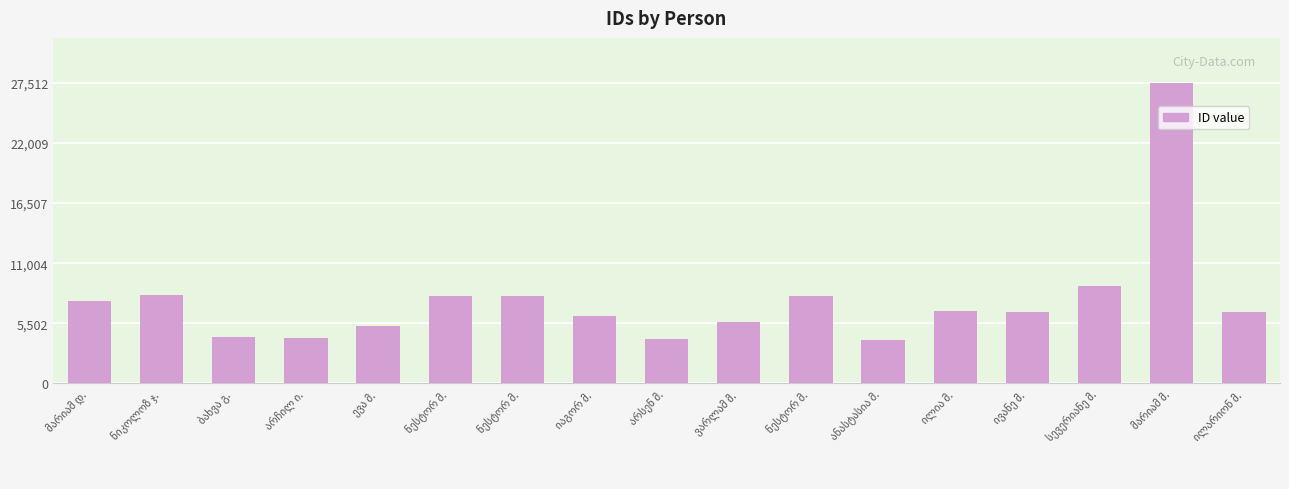

Count the number of data series in this chart.

1